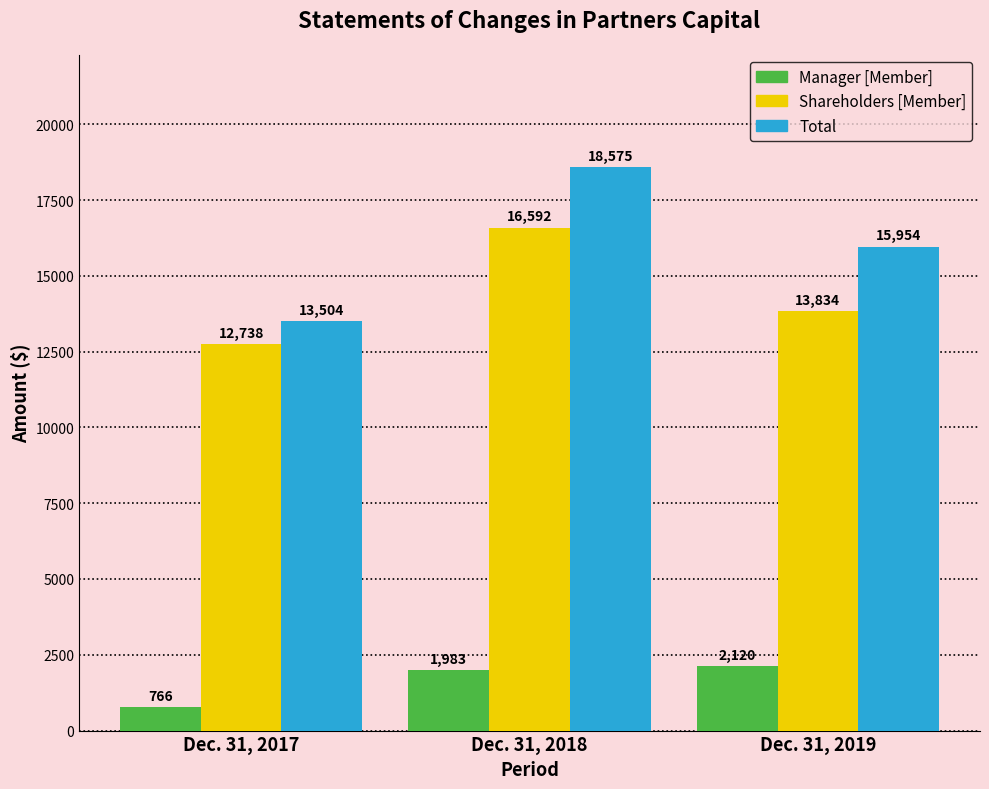

Rank the categories by Total value from lowest to highest.

Dec. 31, 2017, Dec. 31, 2019, Dec. 31, 2018